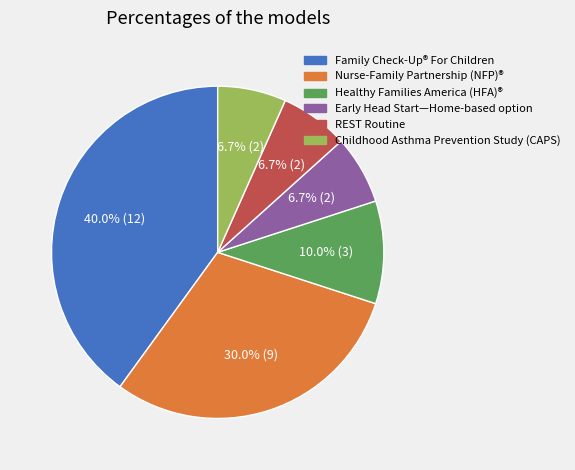

To the nearest percent, what is the combined percentage of REST Routine and Nurse-Family Partnership (NFP)®?

37%